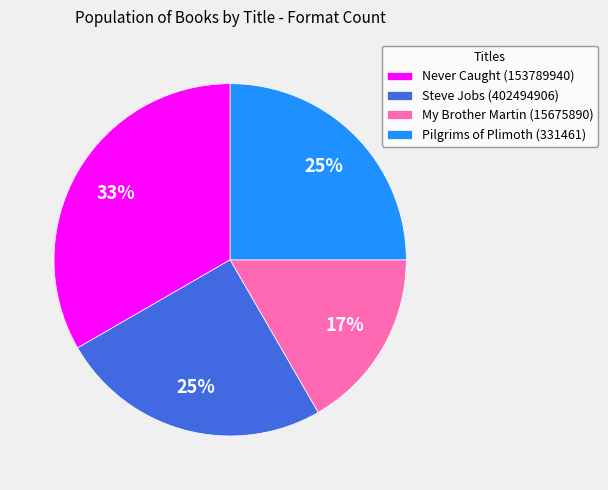

What percentage is the Never Caught (153789940) slice, to the nearest percent?

33%